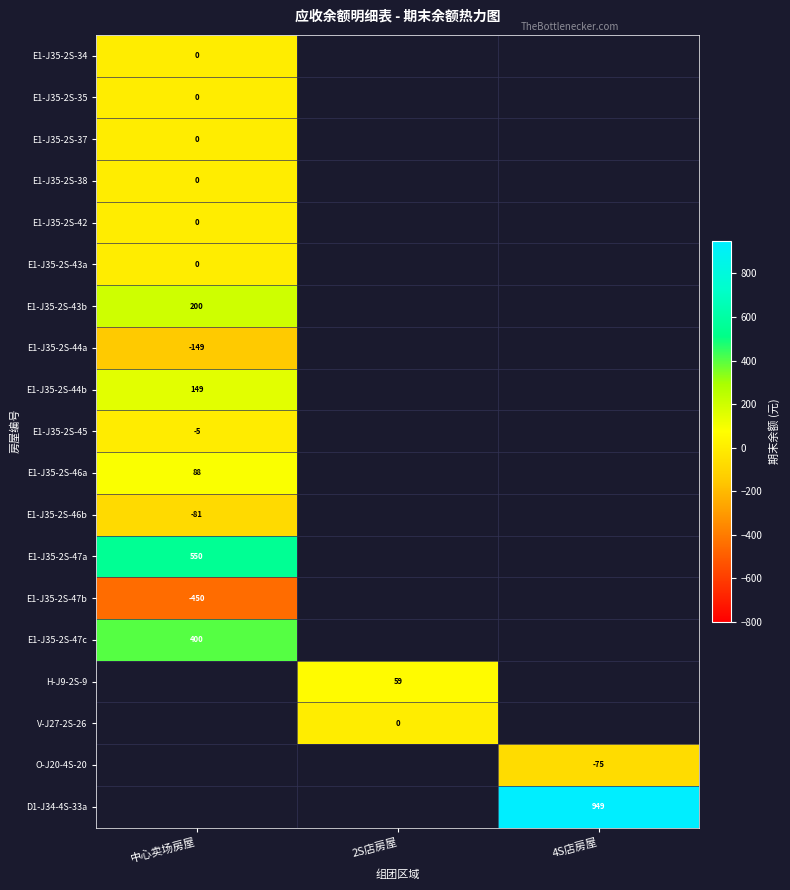

Is it true that E1-J35-2S-45 equals -5 at 中心卖场房屋?

True